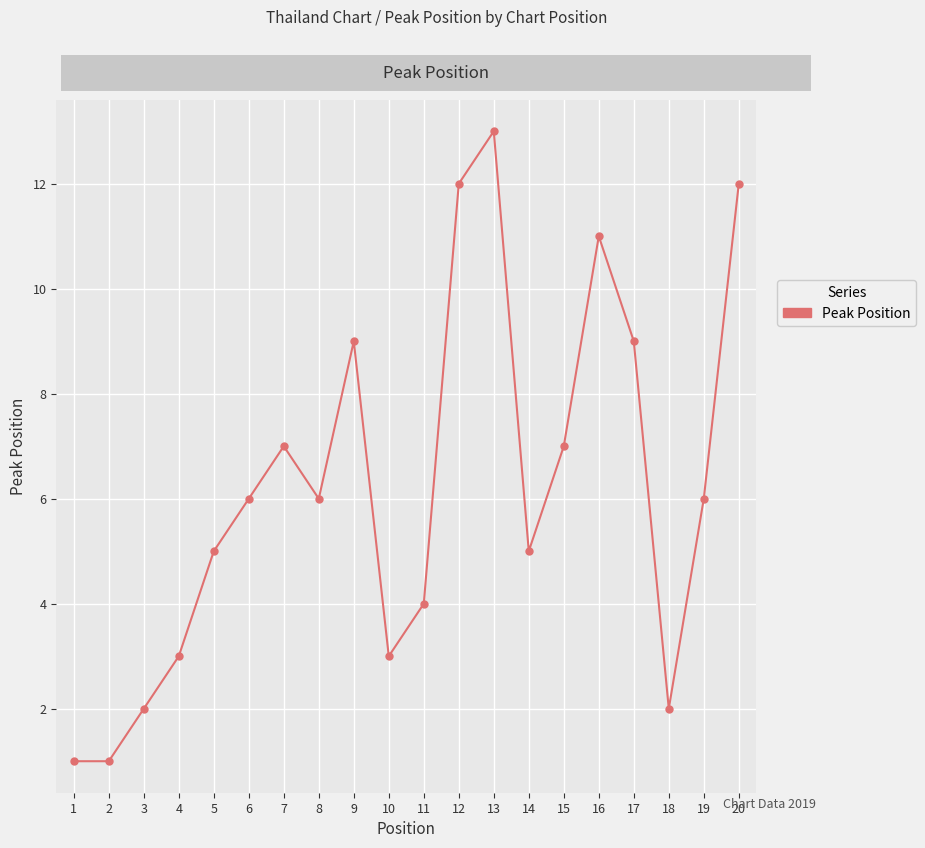

What is the change in value from 7 to 16?

+4